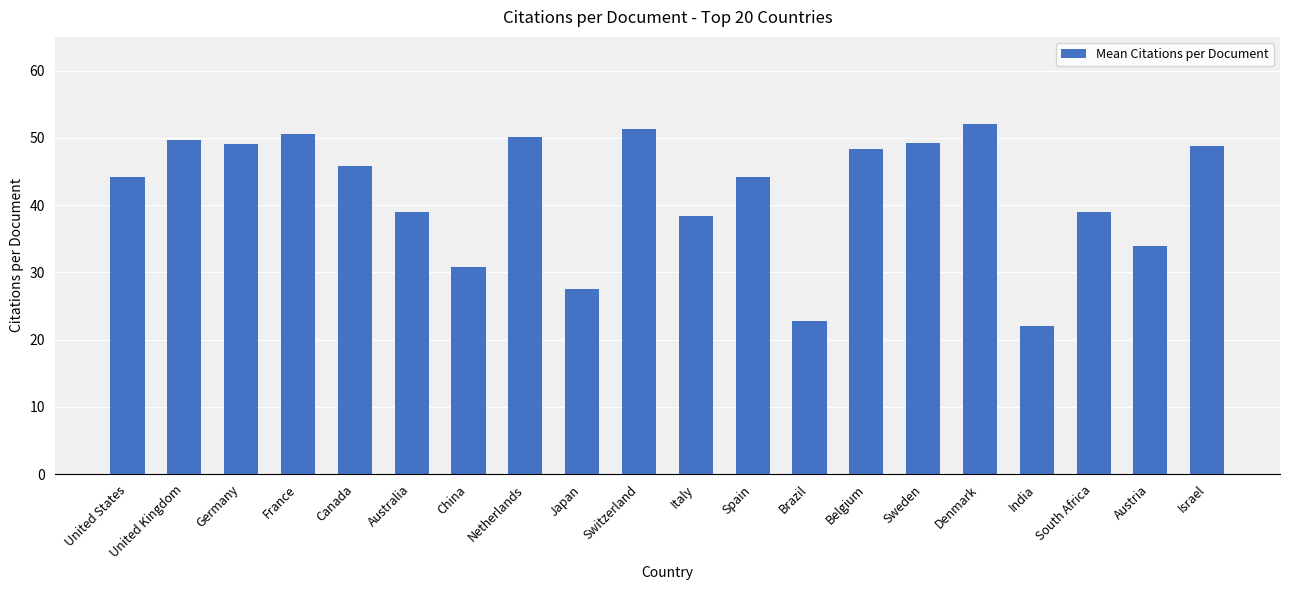

What is the maximum value shown in the chart?

52.0